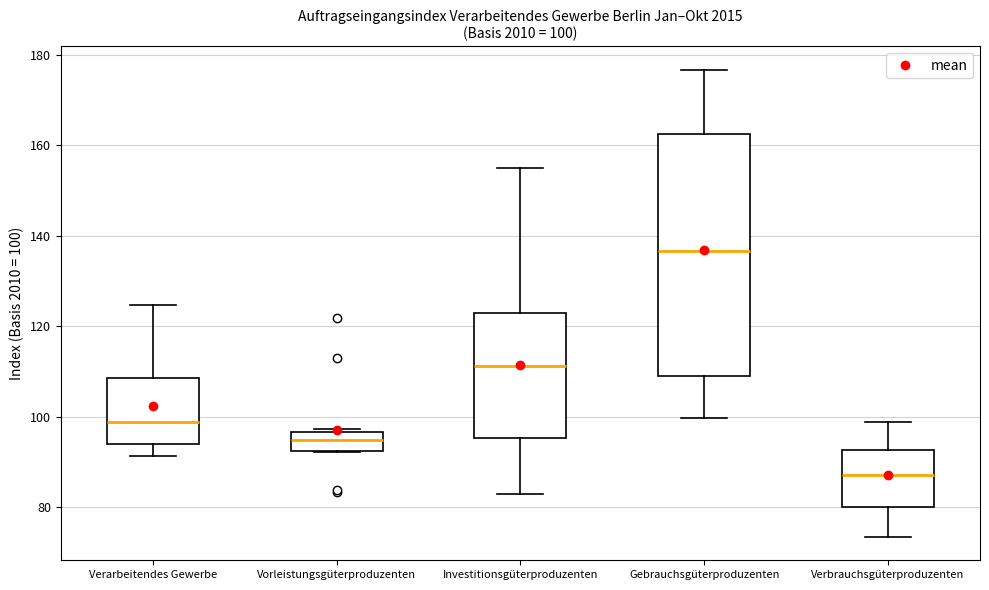

Which box has the lowest median line?

Verbrauchsgüterproduzenten